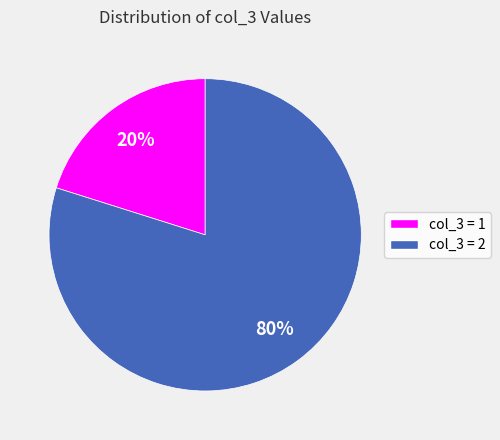

Does any single category account for the majority?

Yes